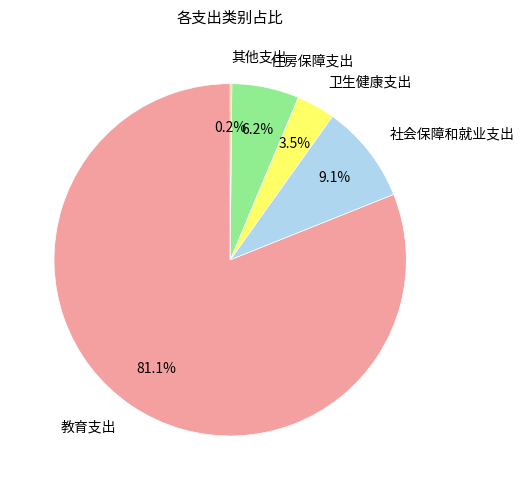

What is the total percentage of 教育支出 and 社会保障和就业支出?

90.1%